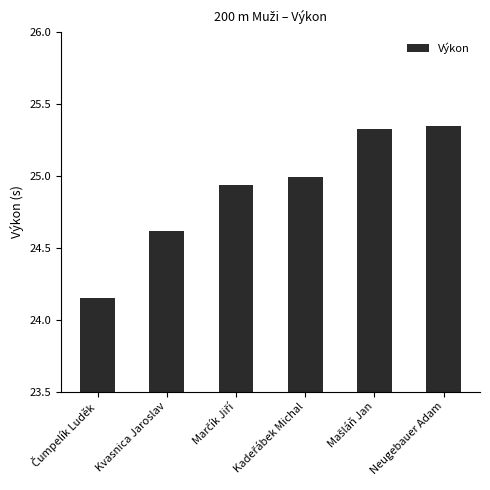

Between Kvasnica Jaroslav and Neugebauer Adam, which is larger?

Neugebauer Adam